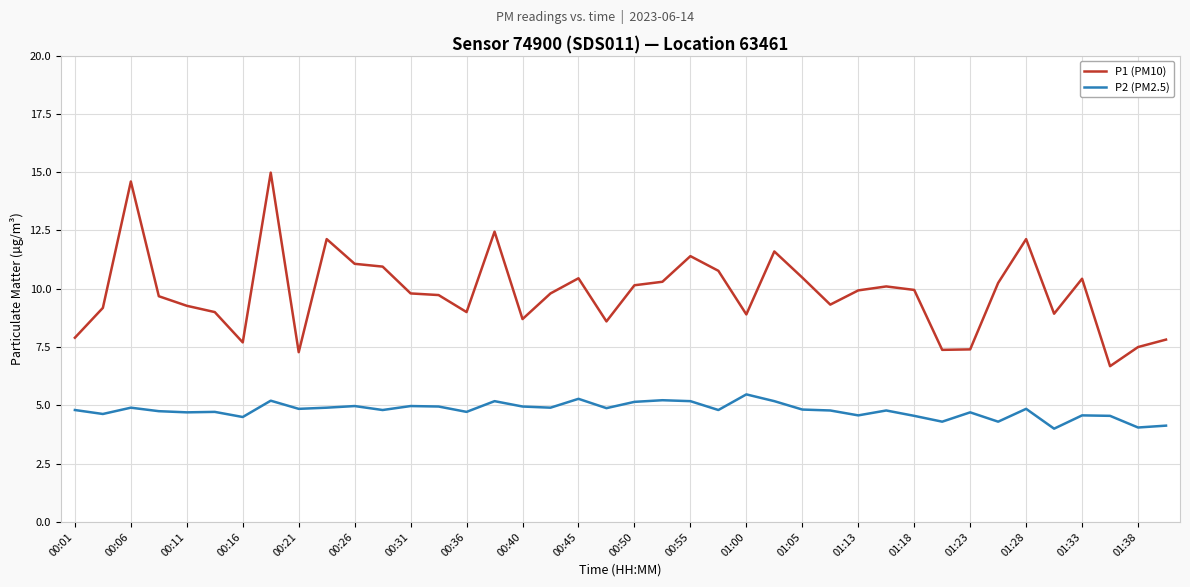

Is this an area chart (filled region under the line)?

No